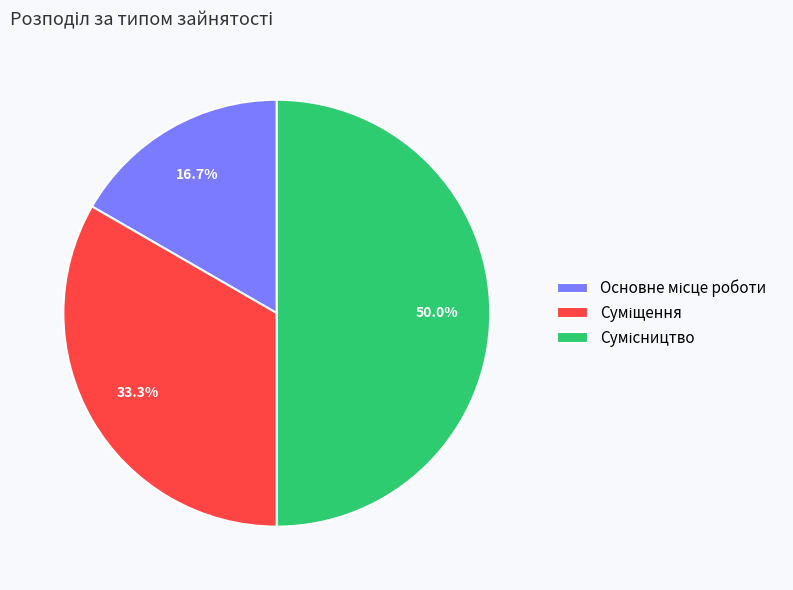

How many segments does this pie chart have?

3